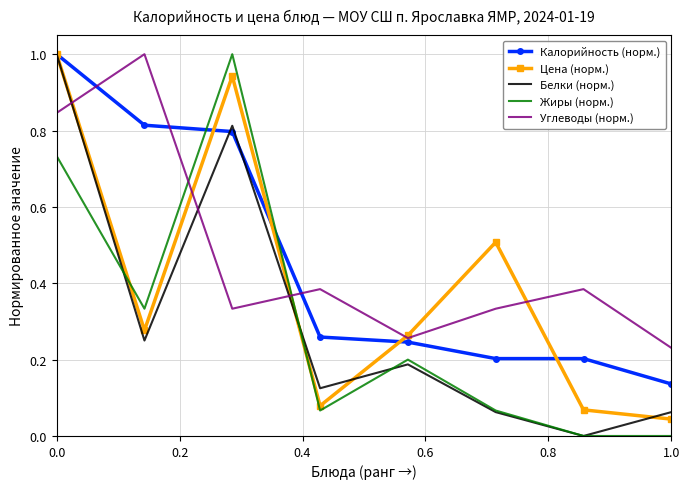

After their last crossing, which series has the higher values: Цена (норм.) or Жиры (норм.)?

Цена (норм.)